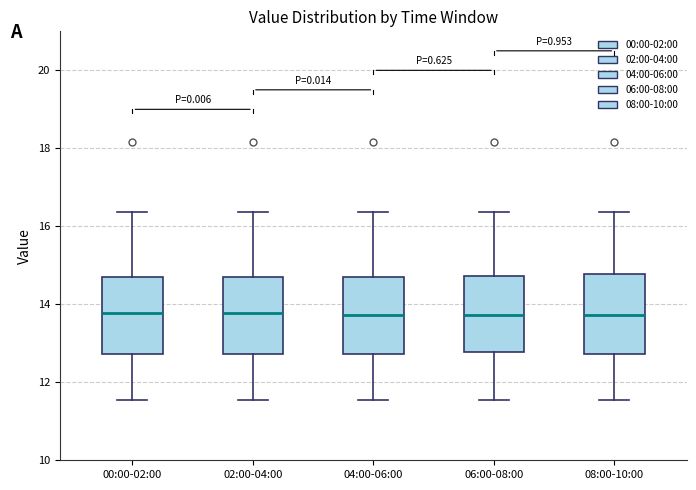

Reading left to right, read every box against the y-axis: the position of its median line, the range the box covers, and the ends of its whiskers. The values are not printed on the chart, so give them approximately, as read against the axis.

00:00-02:00: median 13.8, box 12.8 to 14.8, whiskers 11.6 to 16.4
02:00-04:00: median 13.8, box 12.8 to 14.8, whiskers 11.6 to 16.4
04:00-06:00: median 13.8, box 12.8 to 14.8, whiskers 11.6 to 16.4
06:00-08:00: median 13.8, box 12.8 to 14.8, whiskers 11.6 to 16.4
08:00-10:00: median 13.8, box 12.8 to 14.8, whiskers 11.6 to 16.4